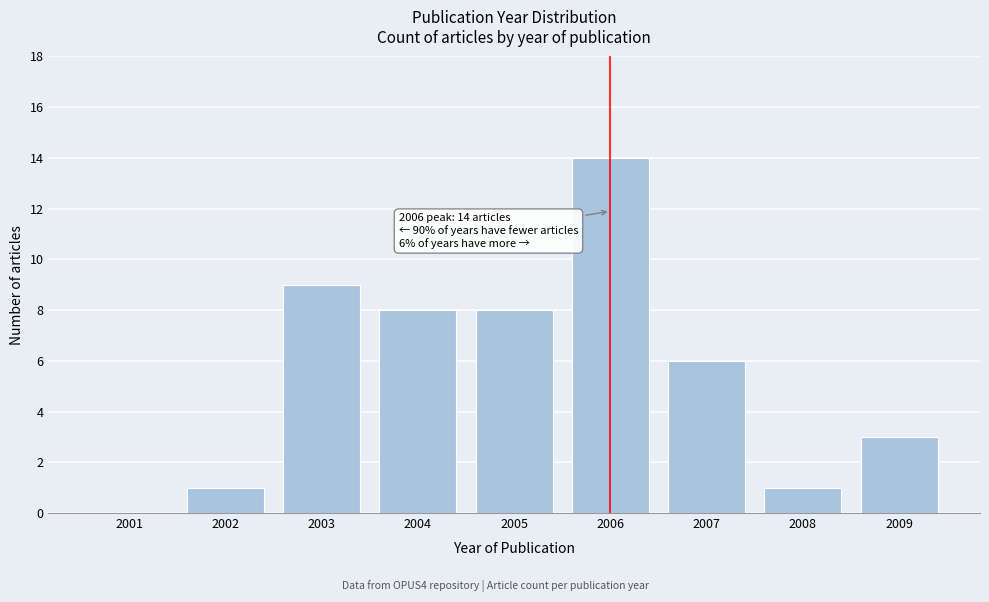

Reading left to right, extract all data points from this chart.

2001=0	2002=1	2003=9	2004=8	2005=8	2006=14	2007=6	2008=1	2009=3